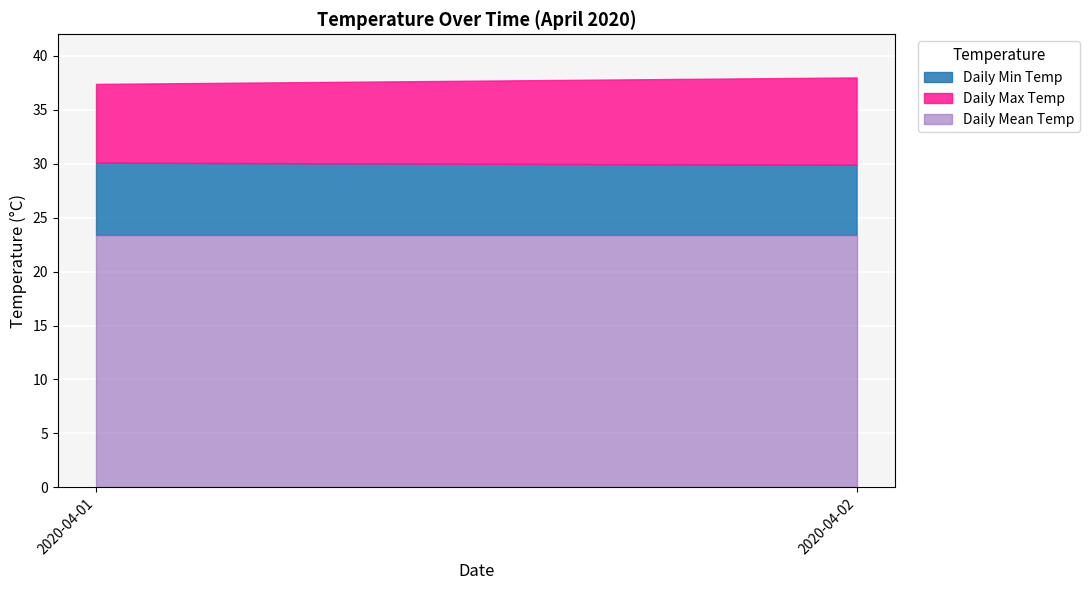

The value of Daily Min Temp at 2020-04-03 is 38.6. True or false?

False